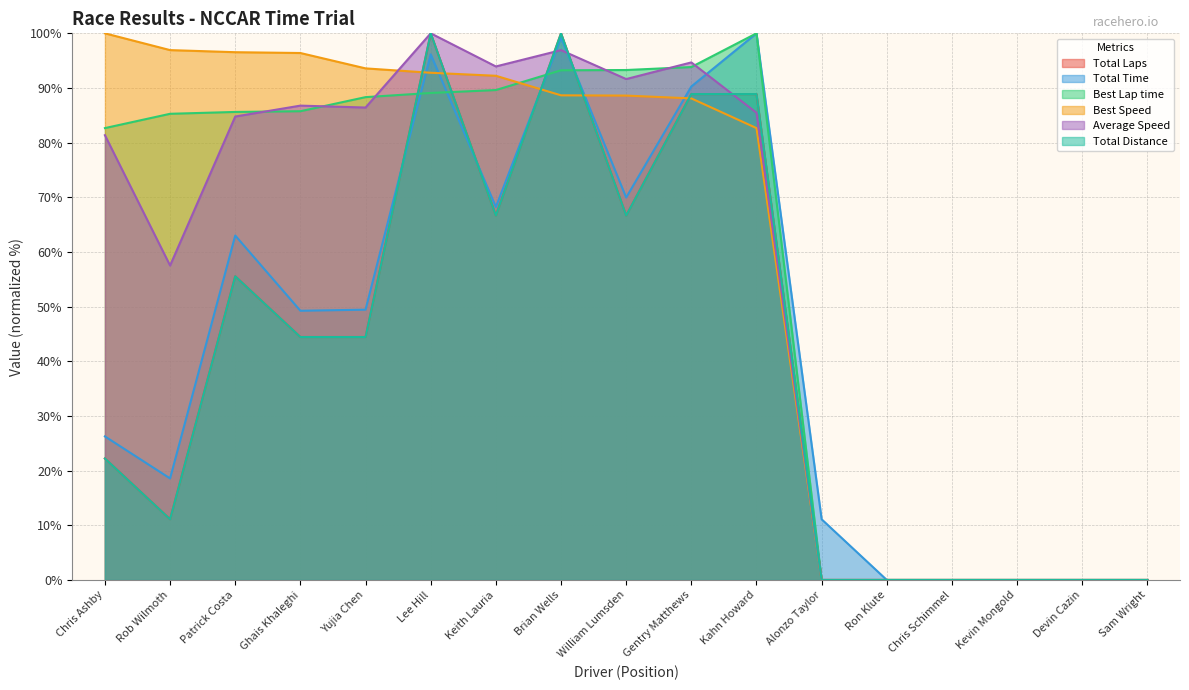

Where is Total Time nearest to the value 50?

Yujia Chen